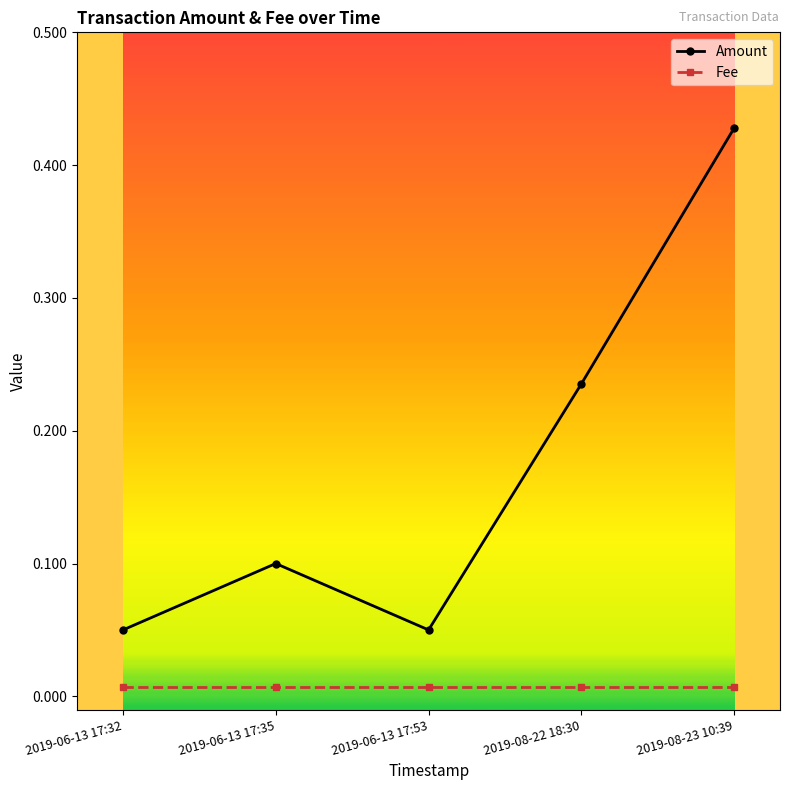

Between 2019-06-13 17:53 and 2019-08-22 18:30, which series saw the biggest shift?

Amount